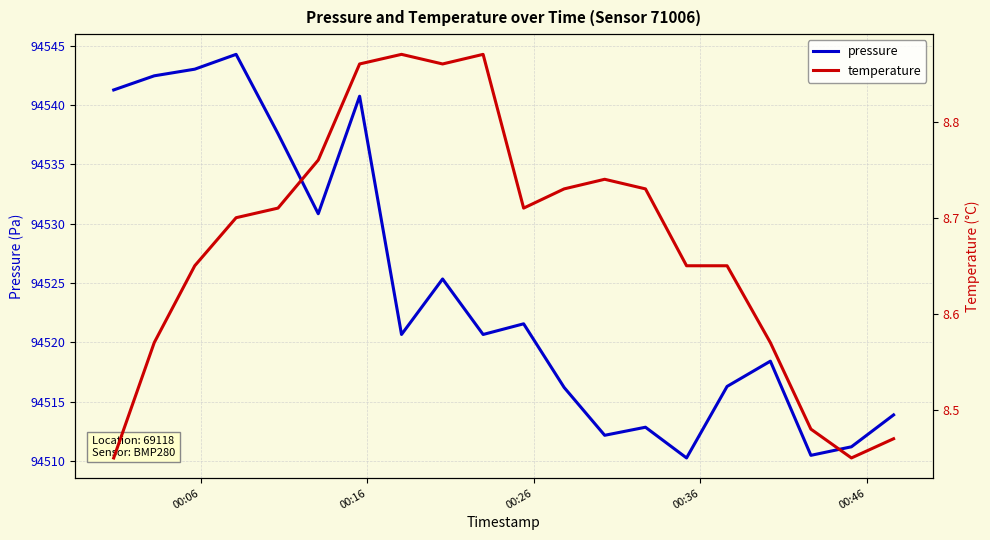

What is the greatest value displayed?

94544.3